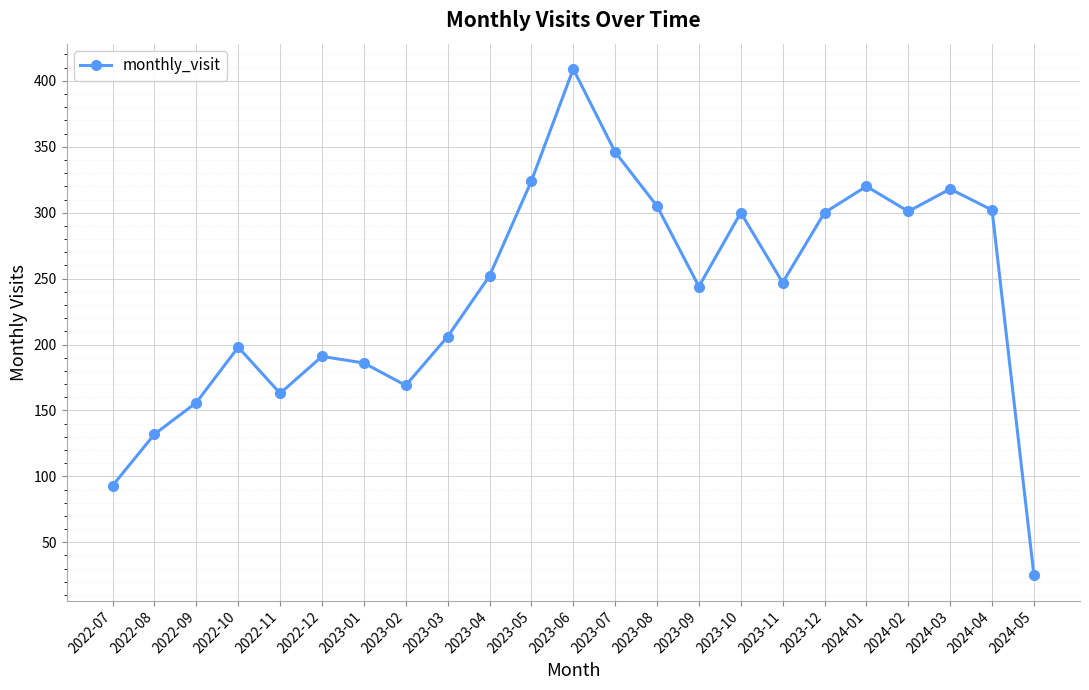

What is the ratio of the value at 2023-07 to the value at 2023-12?

1.2